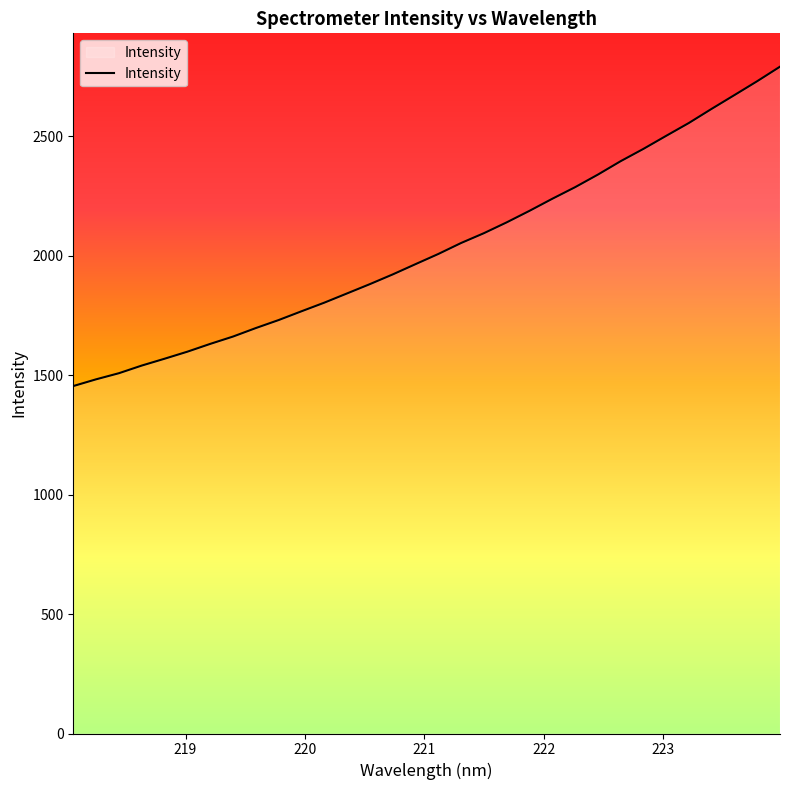

What is the minimum value shown in the chart?

1454.0